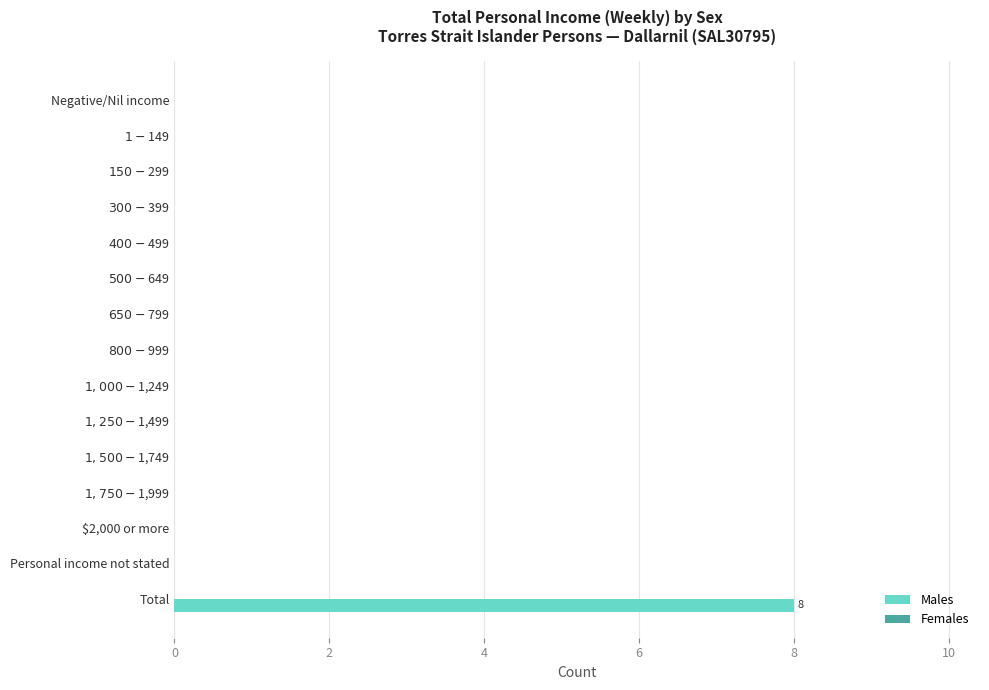

What is the maximum value shown in the chart?

8